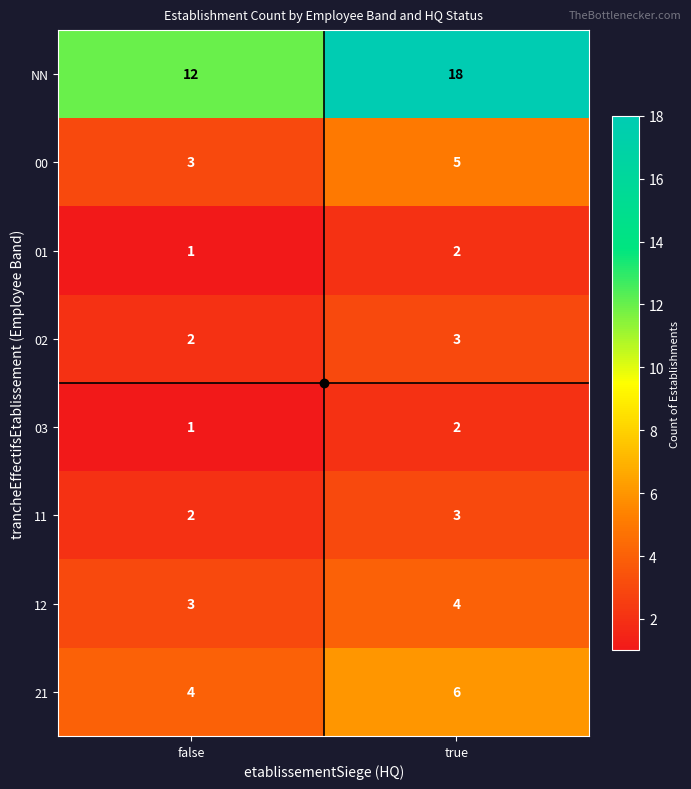

At how many categories does at least one series exceed 3?

2